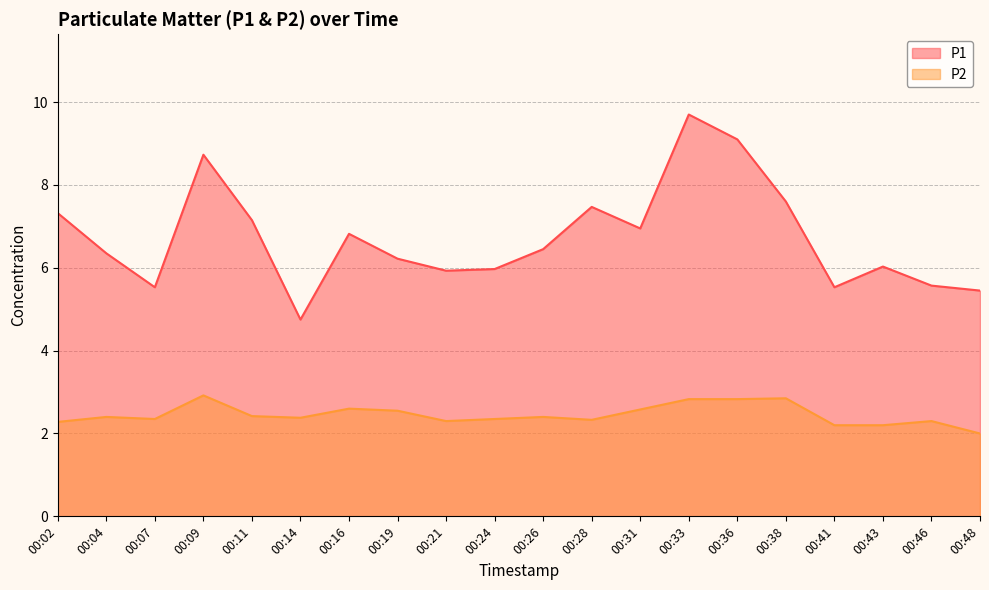

List the labels in order of P1 value, largest first.

00:33, 00:36, 00:09, 00:38, 00:28, 00:02, 00:11, 00:31, 00:16, 00:26, 00:04, 00:19, 00:43, 00:24, 00:21, 00:46, 00:07, 00:41, 00:48, 00:14